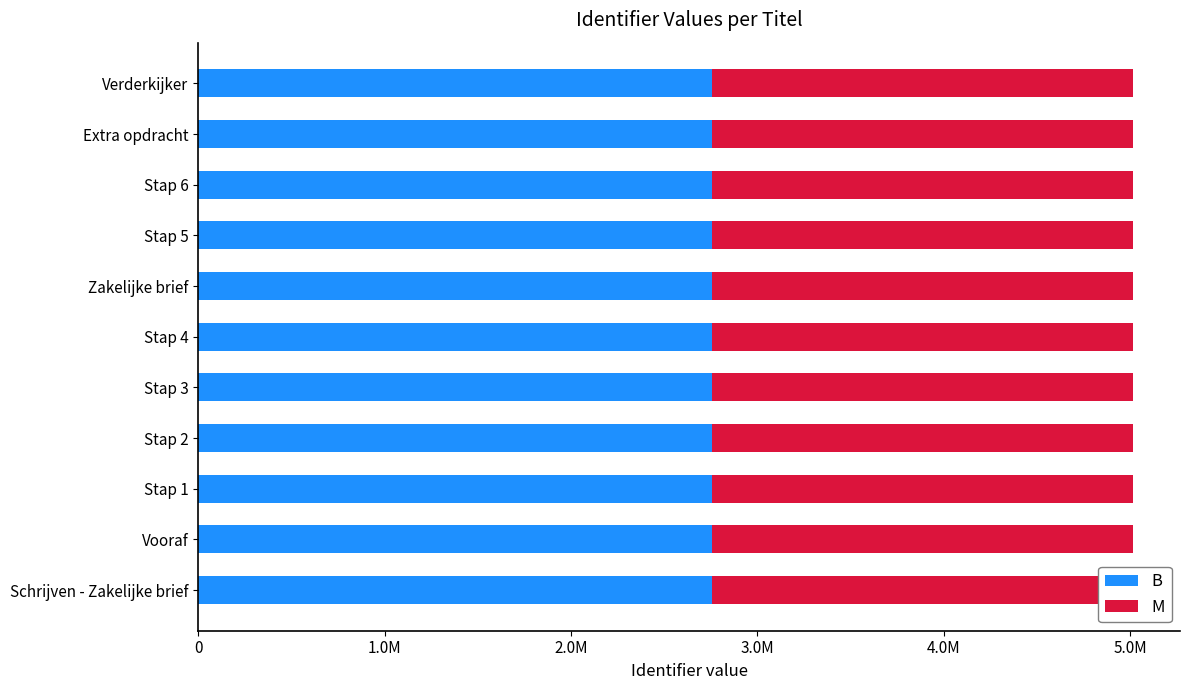

What is the minimum value shown in the chart?

2257344.4